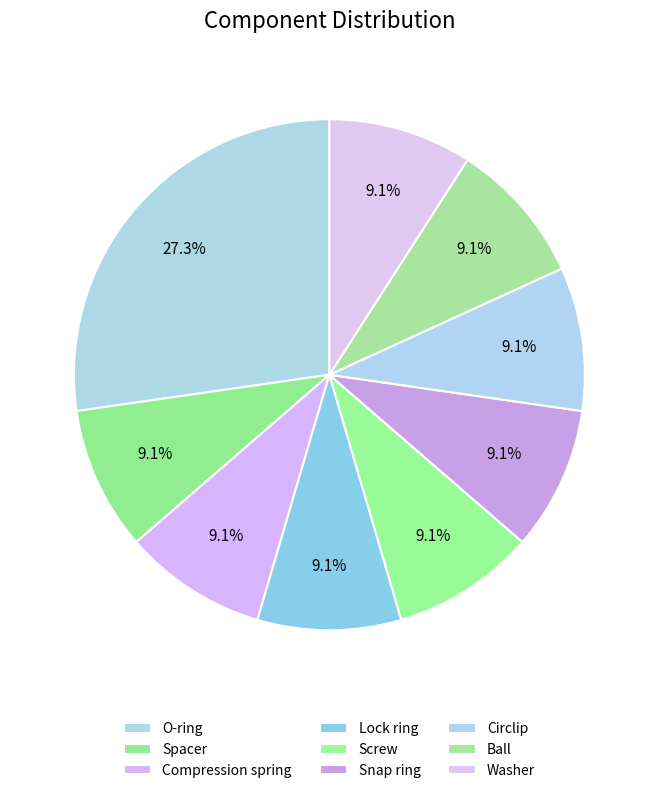

Count the number of slices in the pie.

9